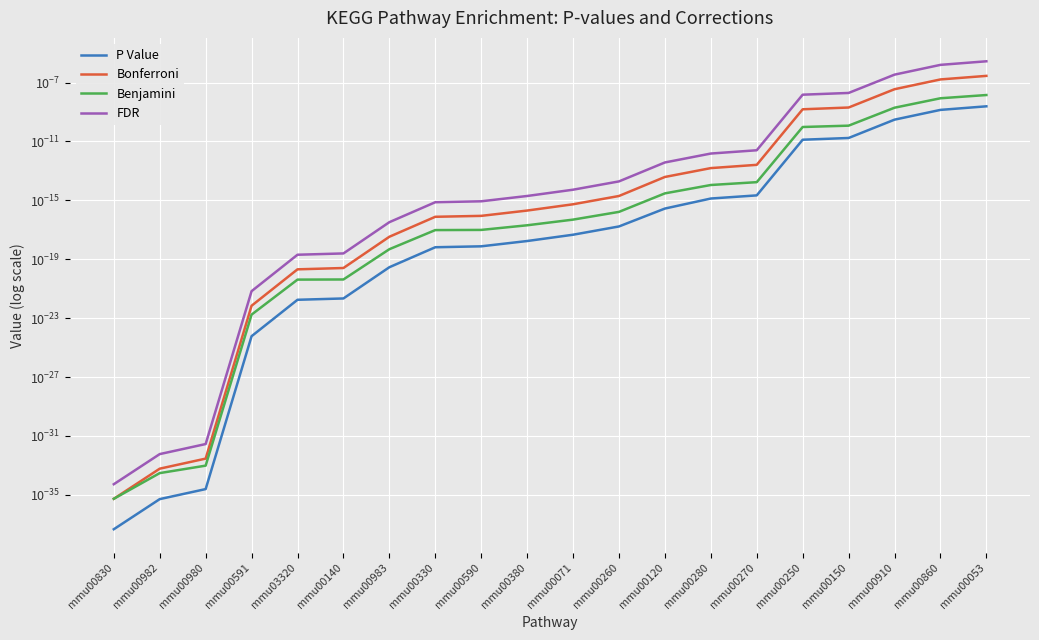

Where is P Value nearest to the value 0?

mmu00830